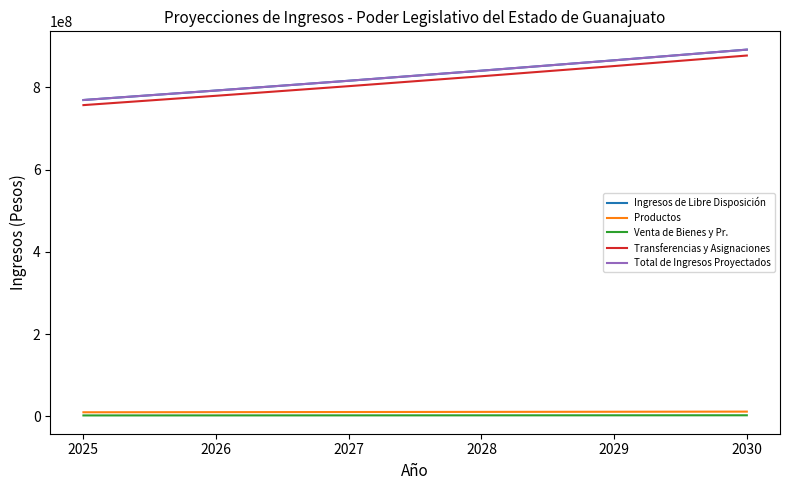

Which series changed the most between 2025 and 2030?

Ingresos de Libre Disposición